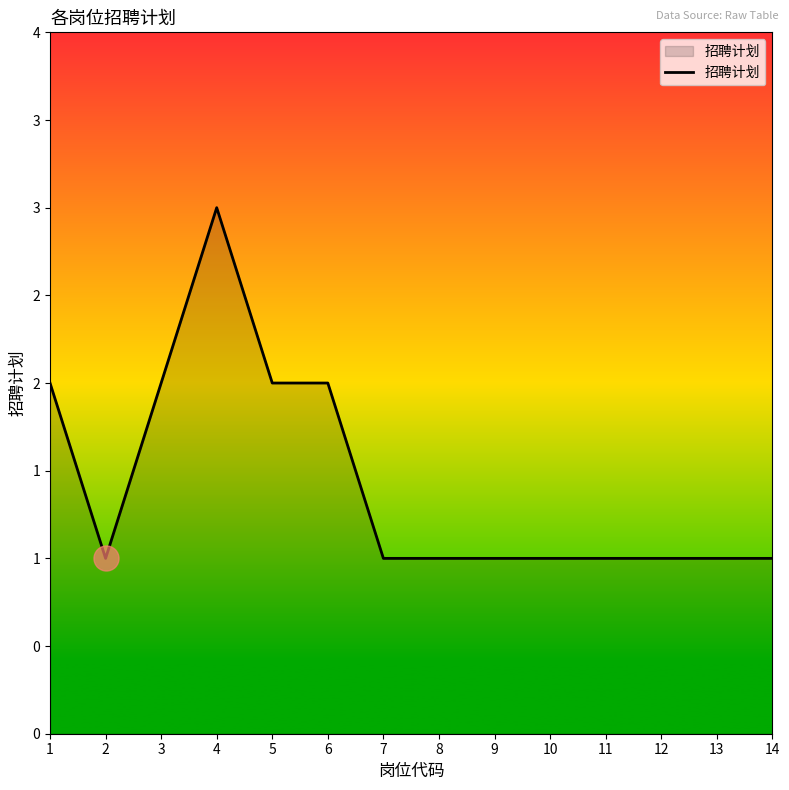

Between 10 and 9, which is larger?

10